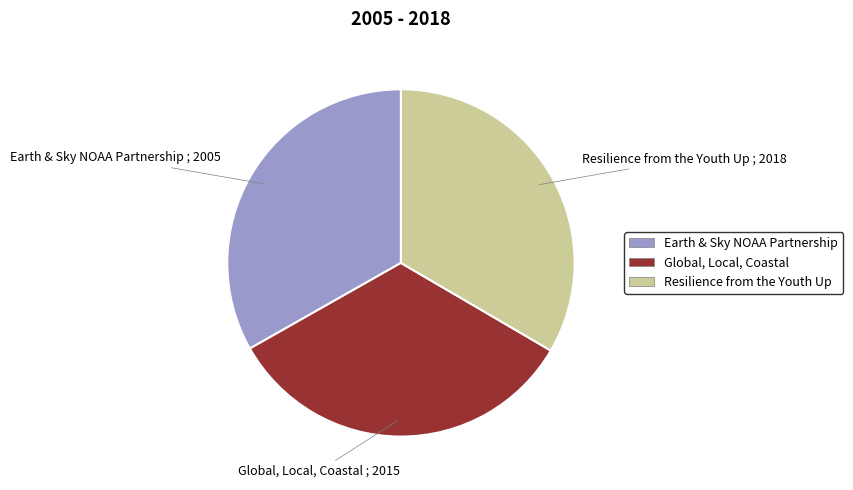

Combined, do Global, Local, Coastal and Earth & Sky NOAA Partnership account for over 50%?

Yes